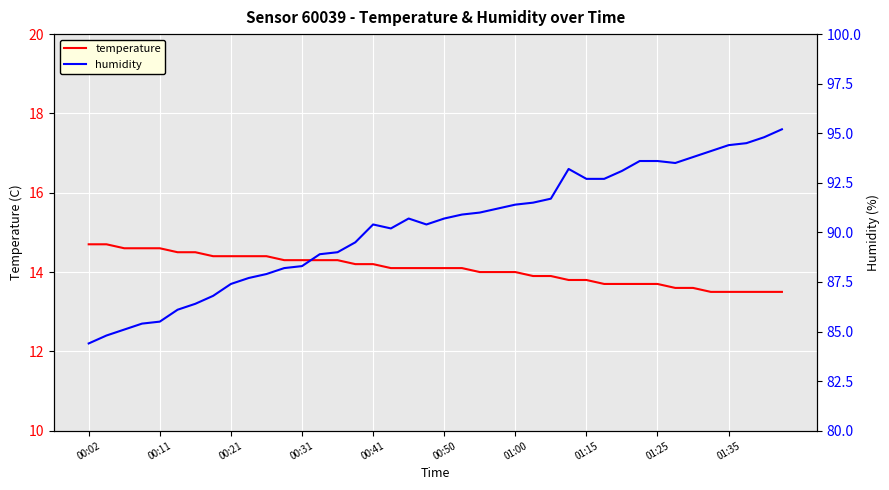

The temperature series shows 13.8 at 01:15. True or false?

True